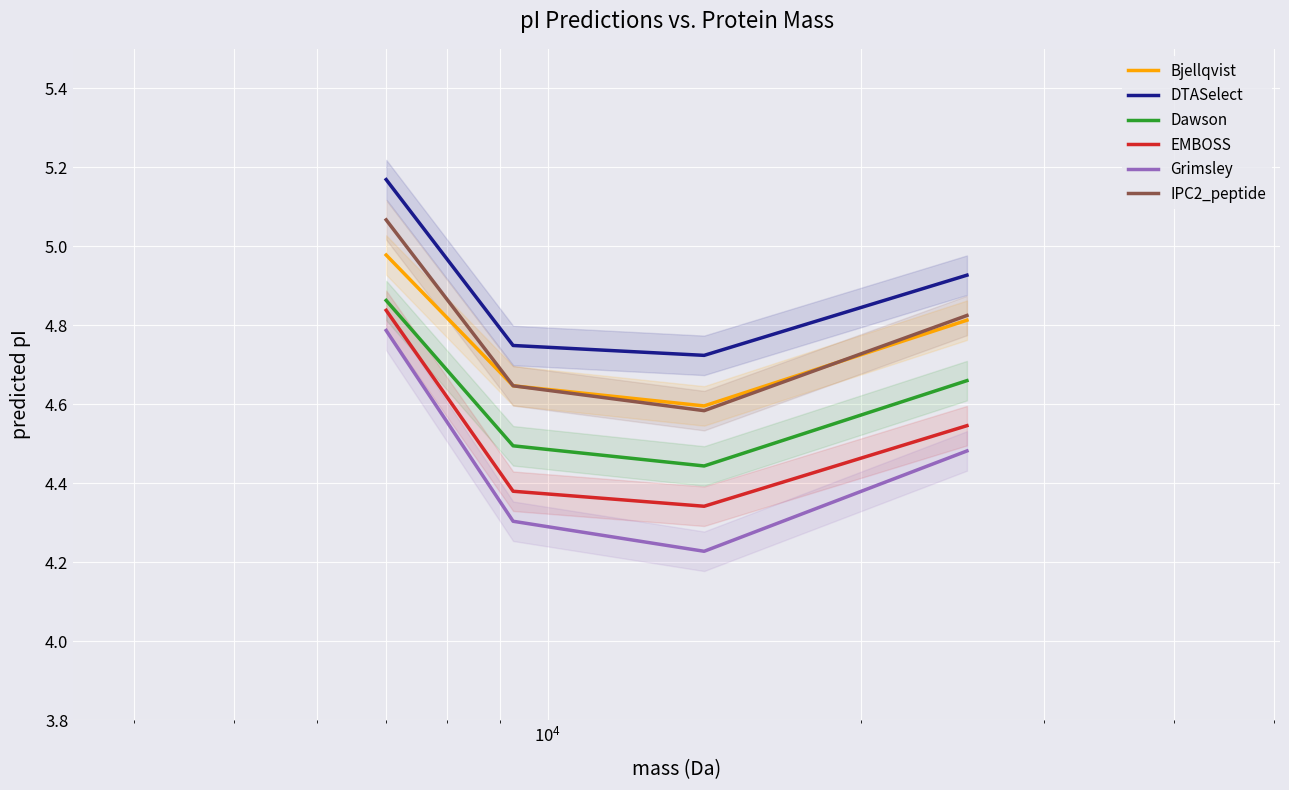

True or false: Dawson and Bjellqvist cross at least once.

False